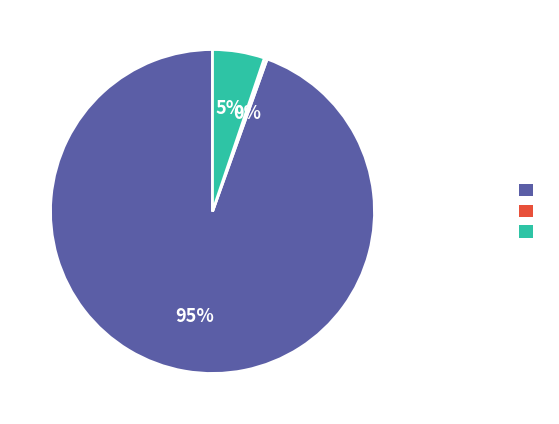

How many slices are in this pie chart?

3